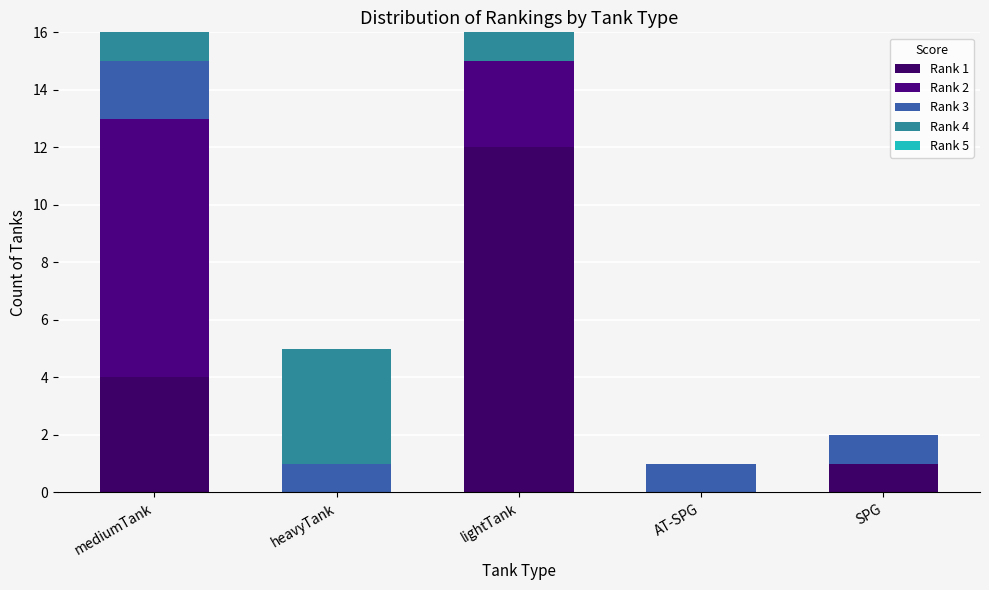

Are the bars horizontal?

No